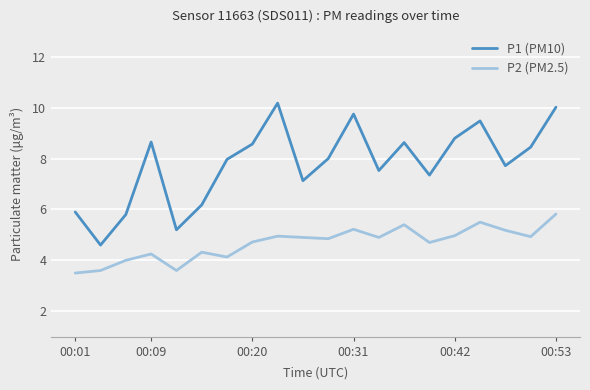

Rank the series by their maximum value, from lowest to highest.

P2 (PM2.5), P1 (PM10)